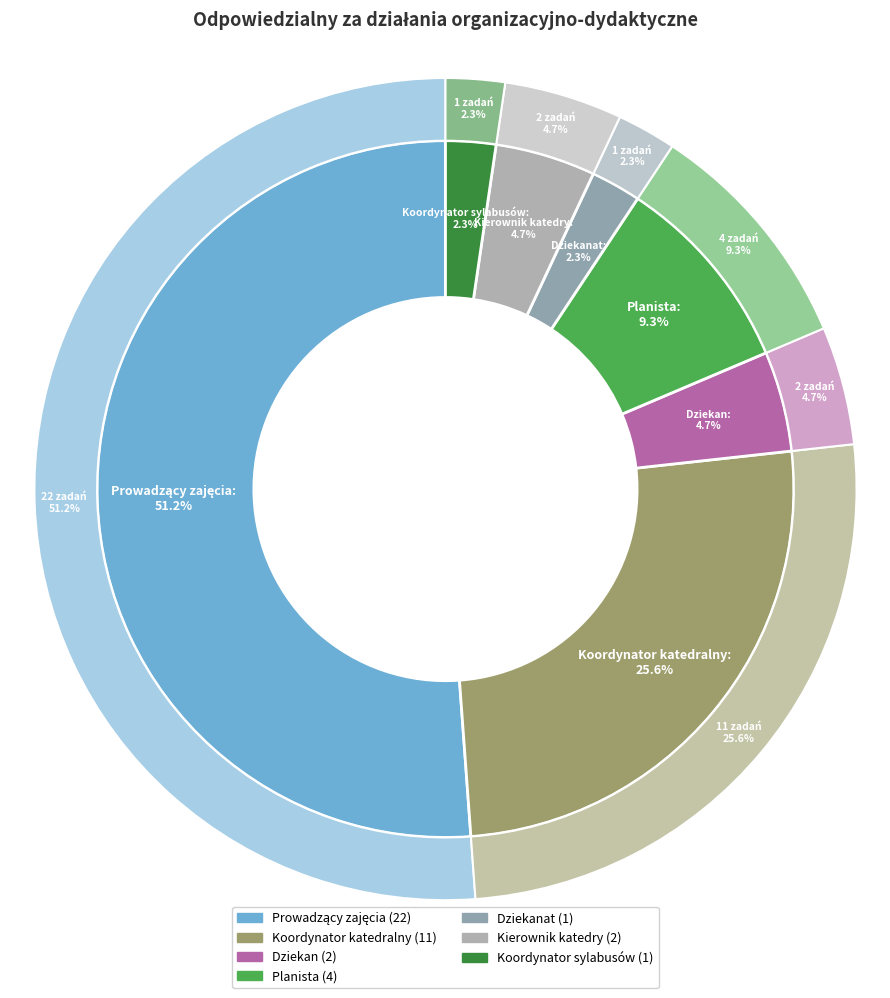

True or false: Koordynator sylabusów accounts for 14% of the total.

False